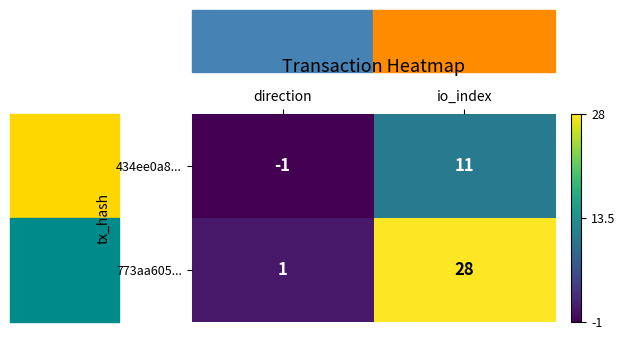

What value does the 773aa605... series have at io_index, to the nearest 5?

30